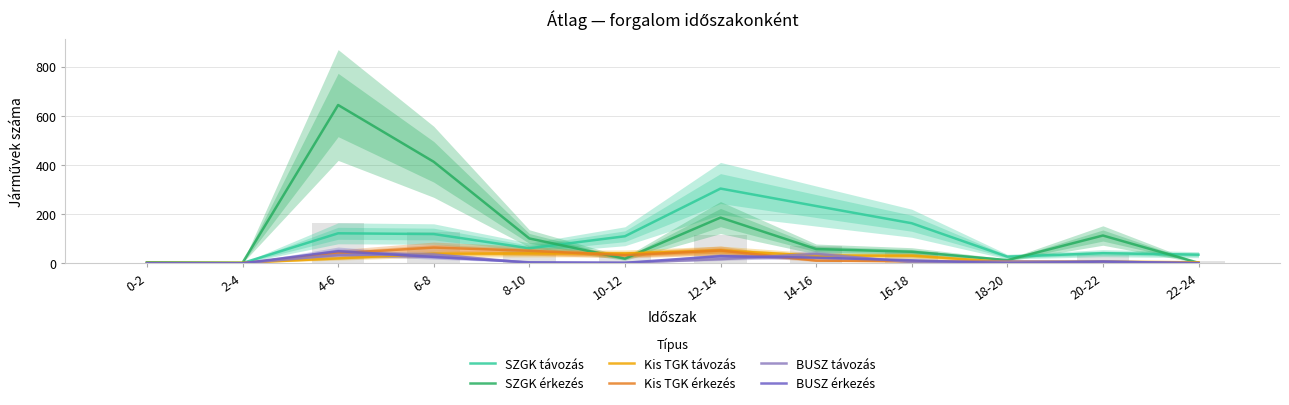

What is the sum of all BUSZ távozás values?

149